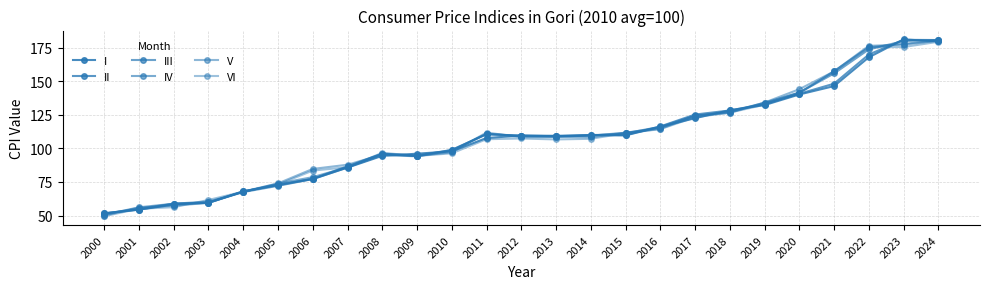

True or false: I and V intersect in this chart.

True